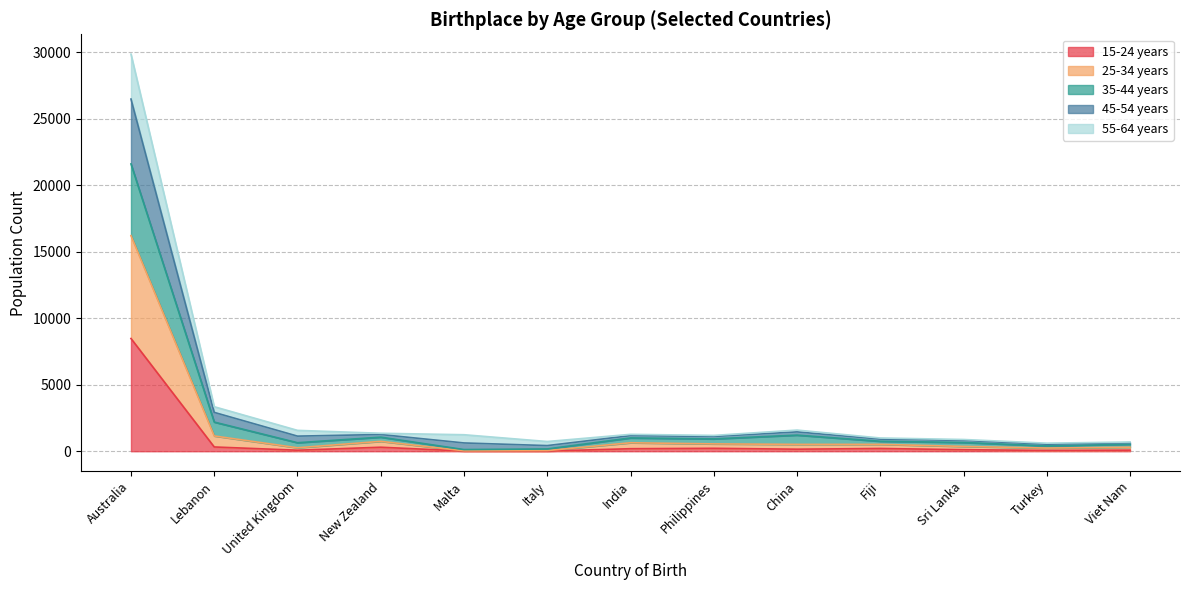

Is it true that 45-54 years equals 888 at China?

False